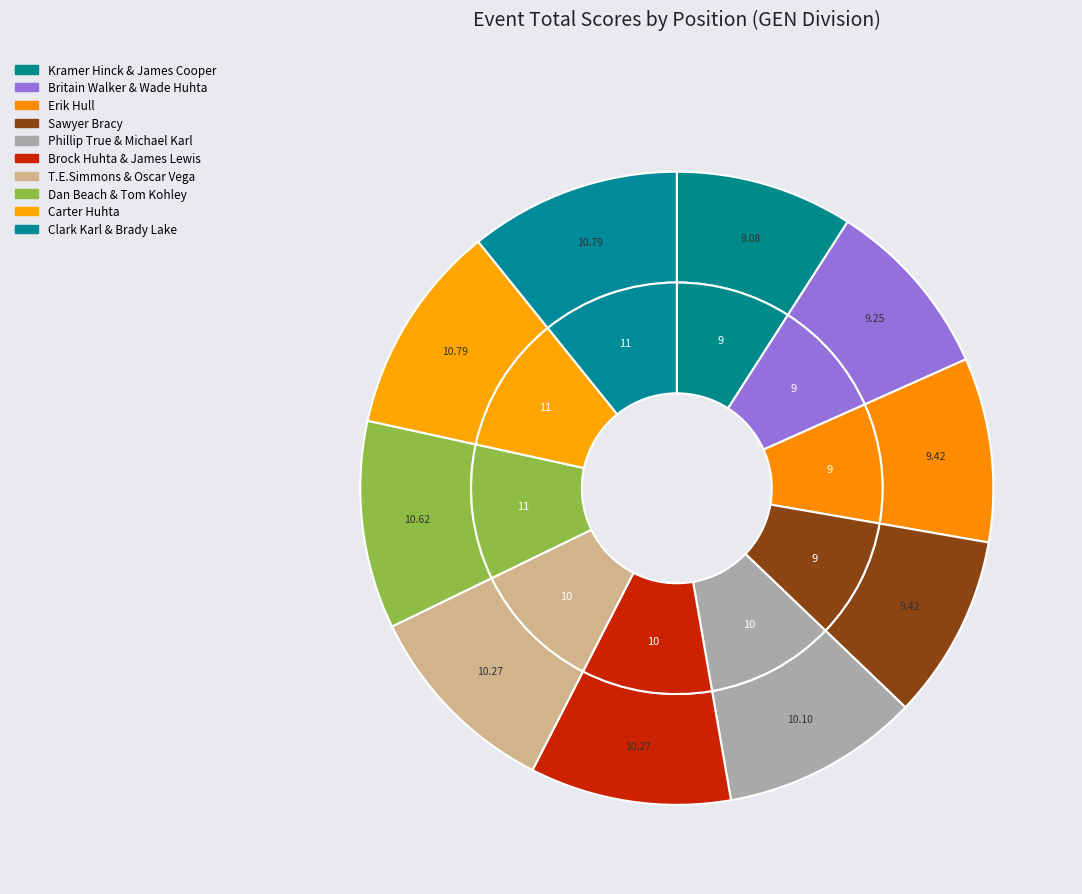

True or false: Kramer Hinck & James Cooper accounts for 2% of the total.

False